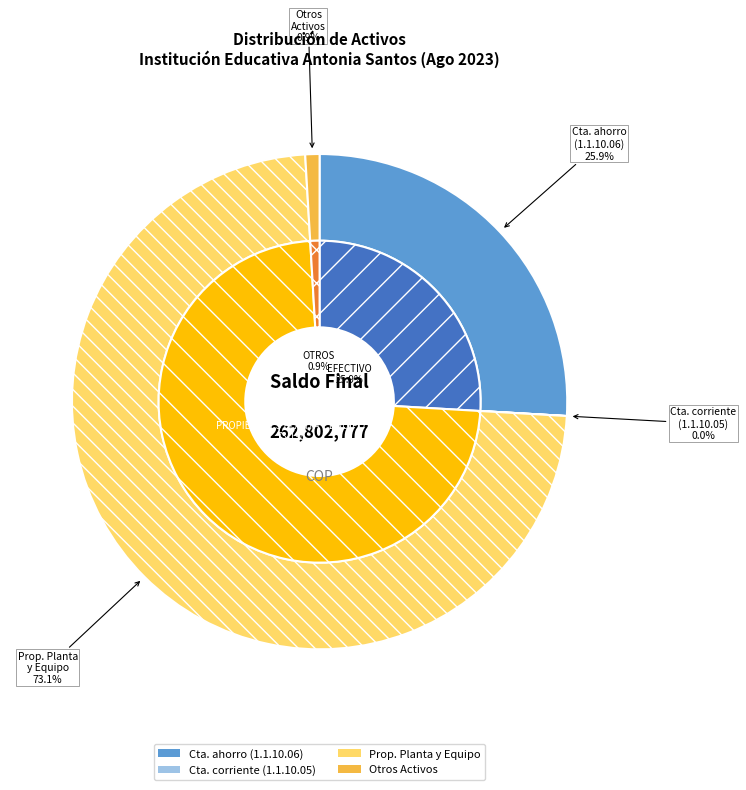

True or false: CUENTAS POR COBRAR accounts for 0% of the total.

True